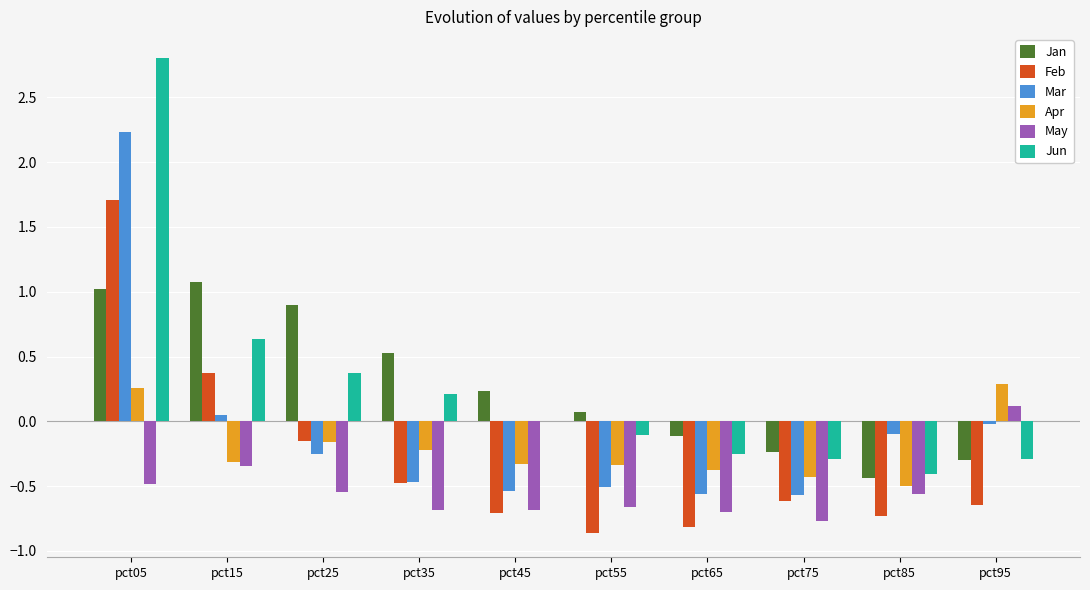

Which category has the highest value across all series?

pct05